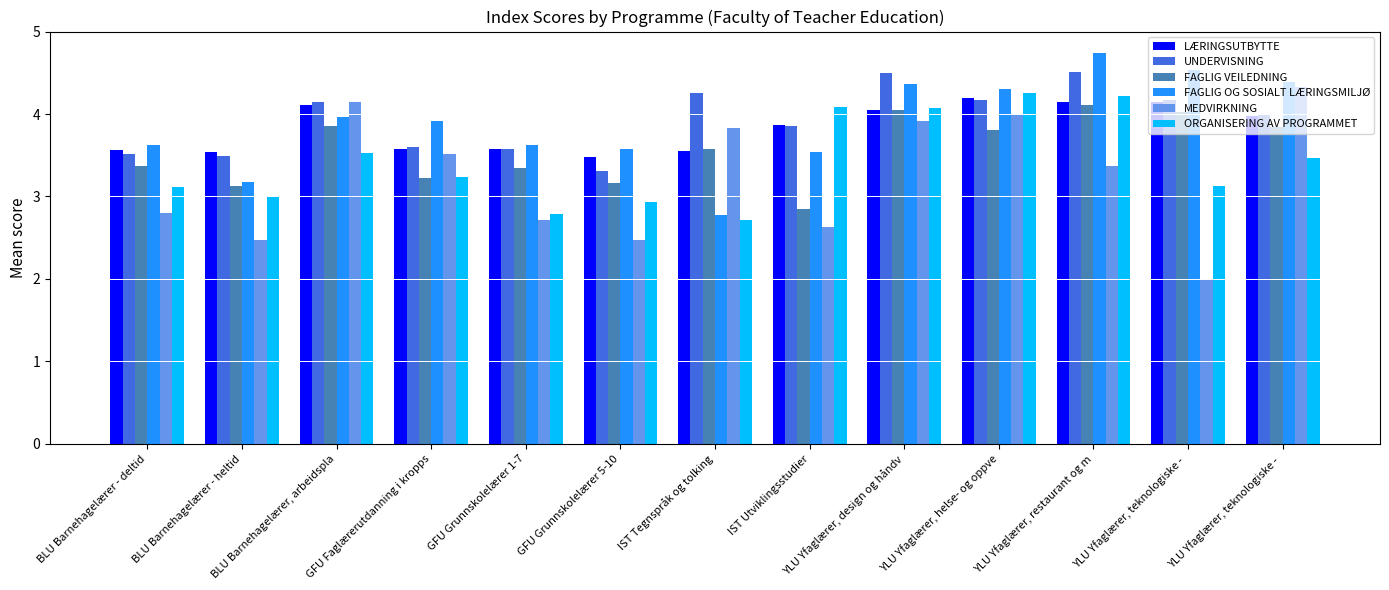

At how many categories does at least one series exceed 2?

13